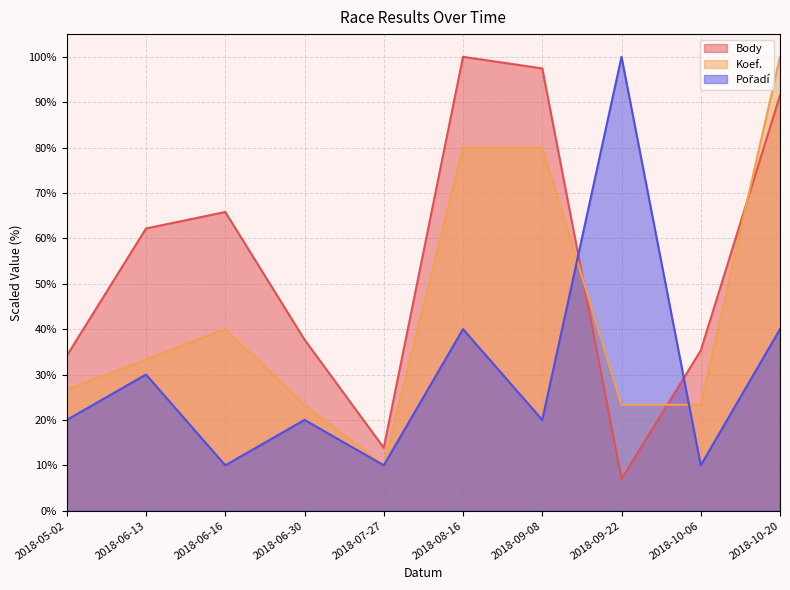

What is the value of the Koef. point at the 6th from the left?

80.0